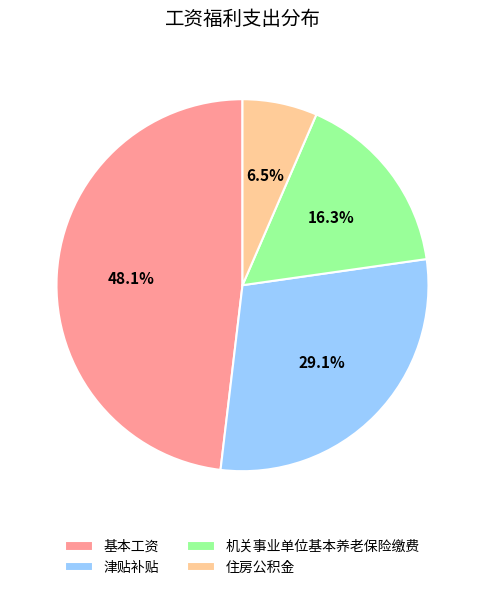

How many slices are in this pie chart?

4